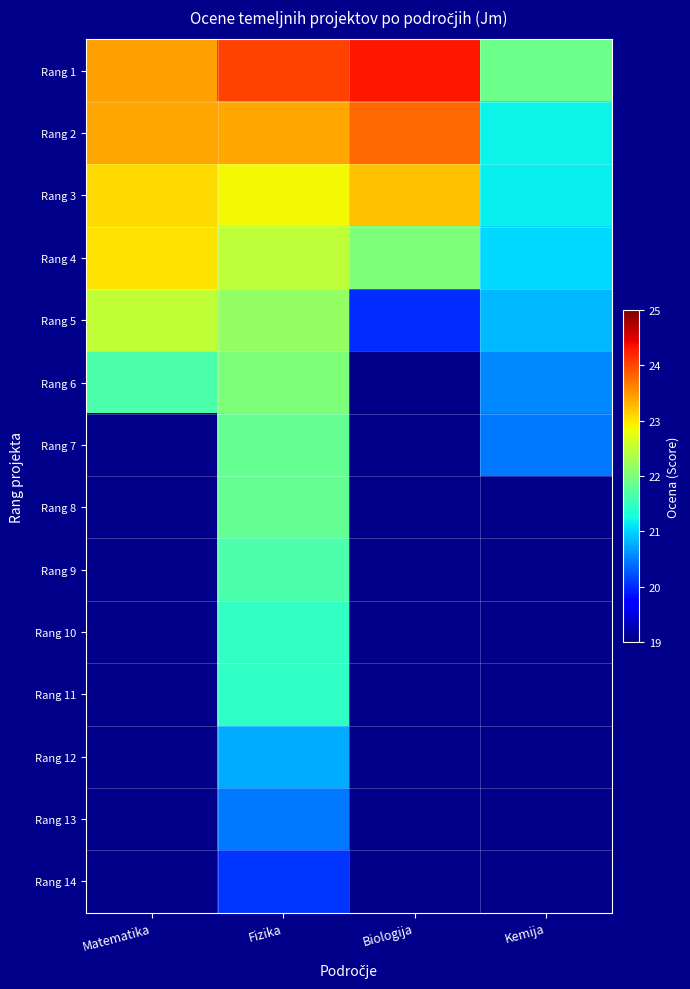

Count the number of data series in this chart.

14